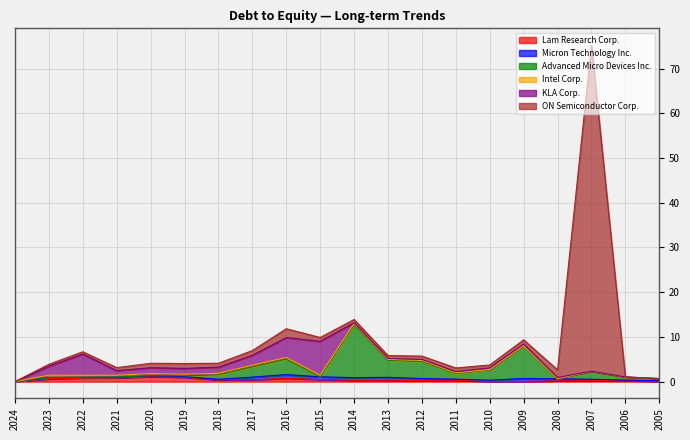

What is the maximum value for ON Semiconductor Corp.?

72.9